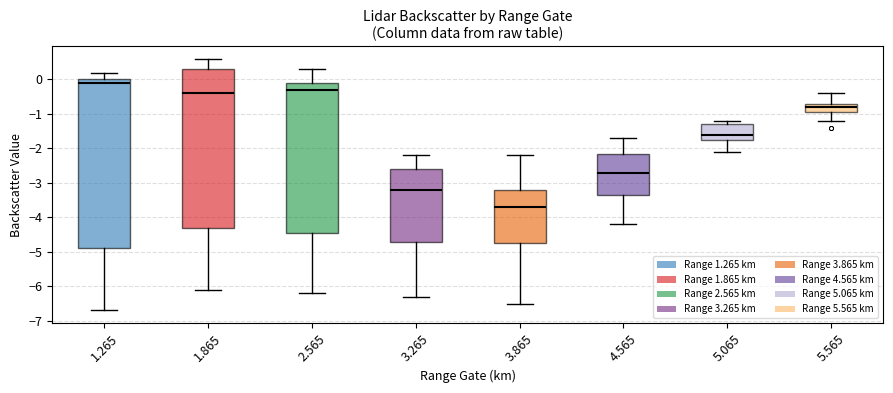

Which box has the highest median line?

1.265